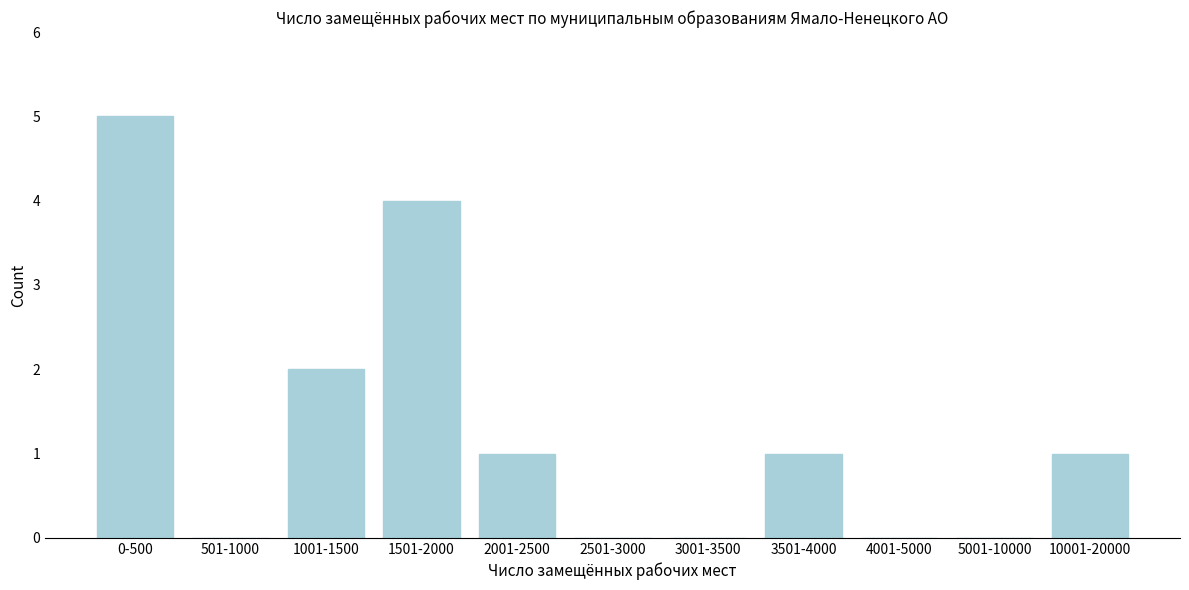

Reading left to right, list all the values displayed in this chart.

0-500=5	501-1000=0	1001-1500=2	1501-2000=4	2001-2500=1	2501-3000=0	3001-3500=0	3501-4000=1	4001-5000=0	5001-10000=0	10001-20000=1